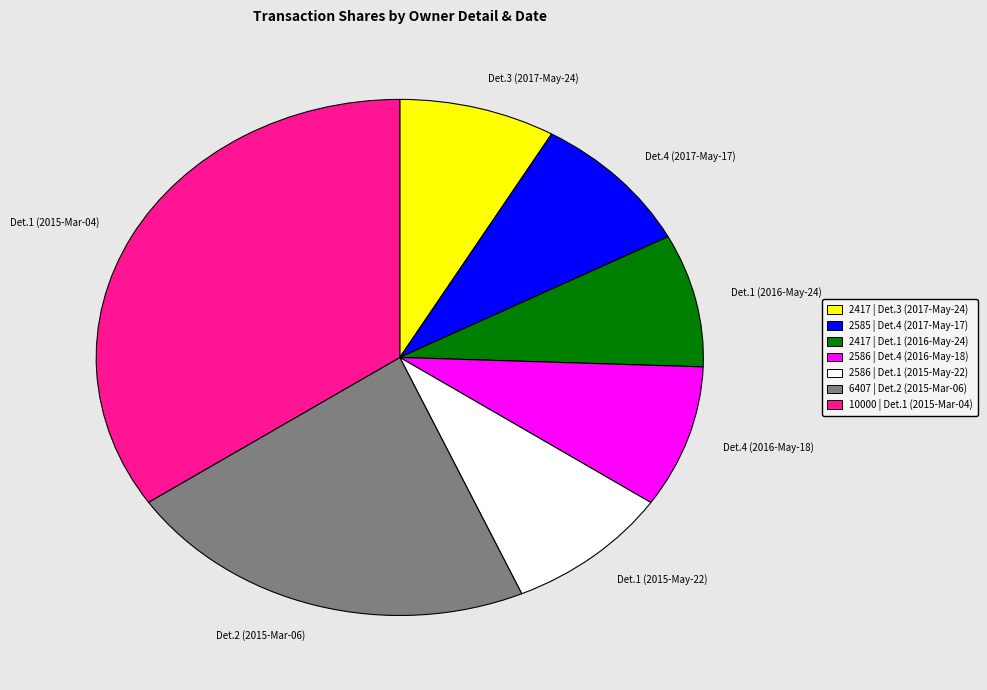

Is there a majority slice in this chart?

No